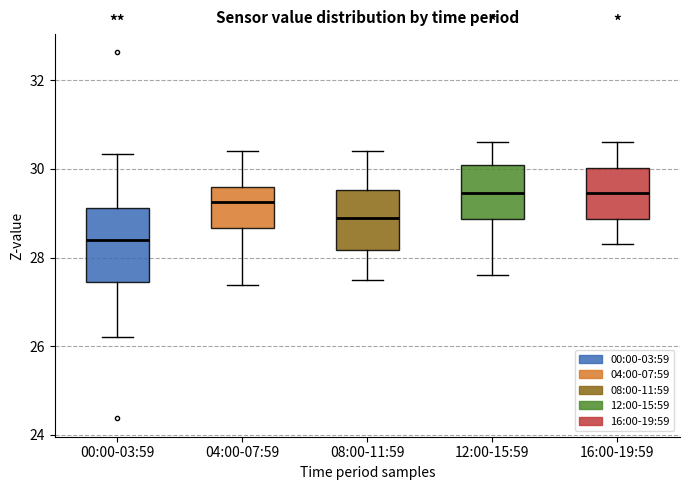

Where does the upper whisker of the box for 04:00-07:59 end on the y-axis? The values are not printed on the chart, so give them approximately, as read against the axis.

30.4